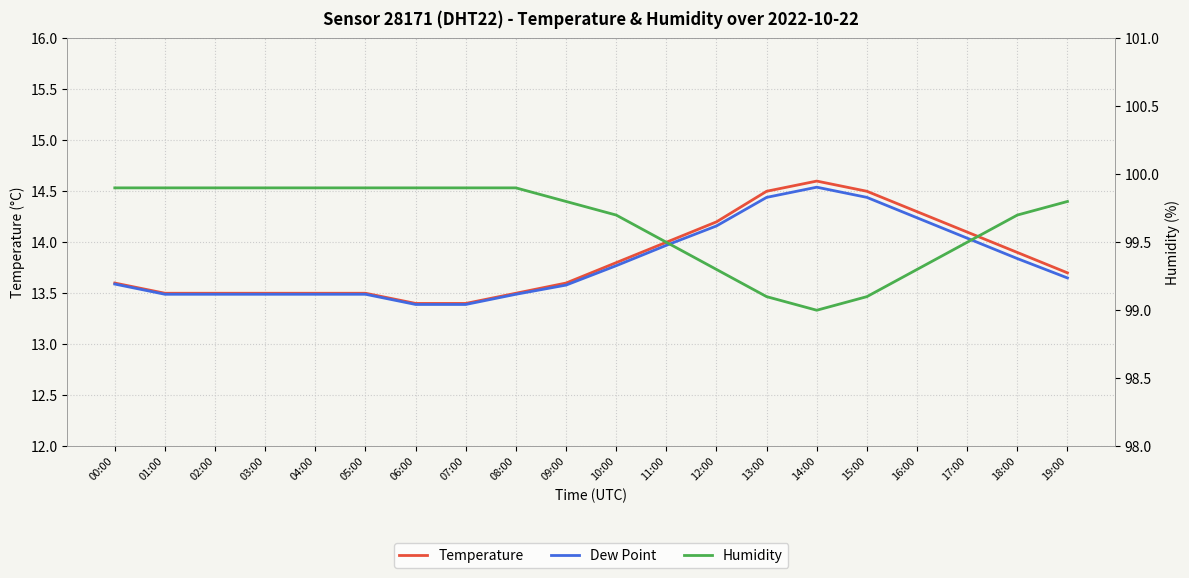

How many interior local valleys does the Humidity series have?

1